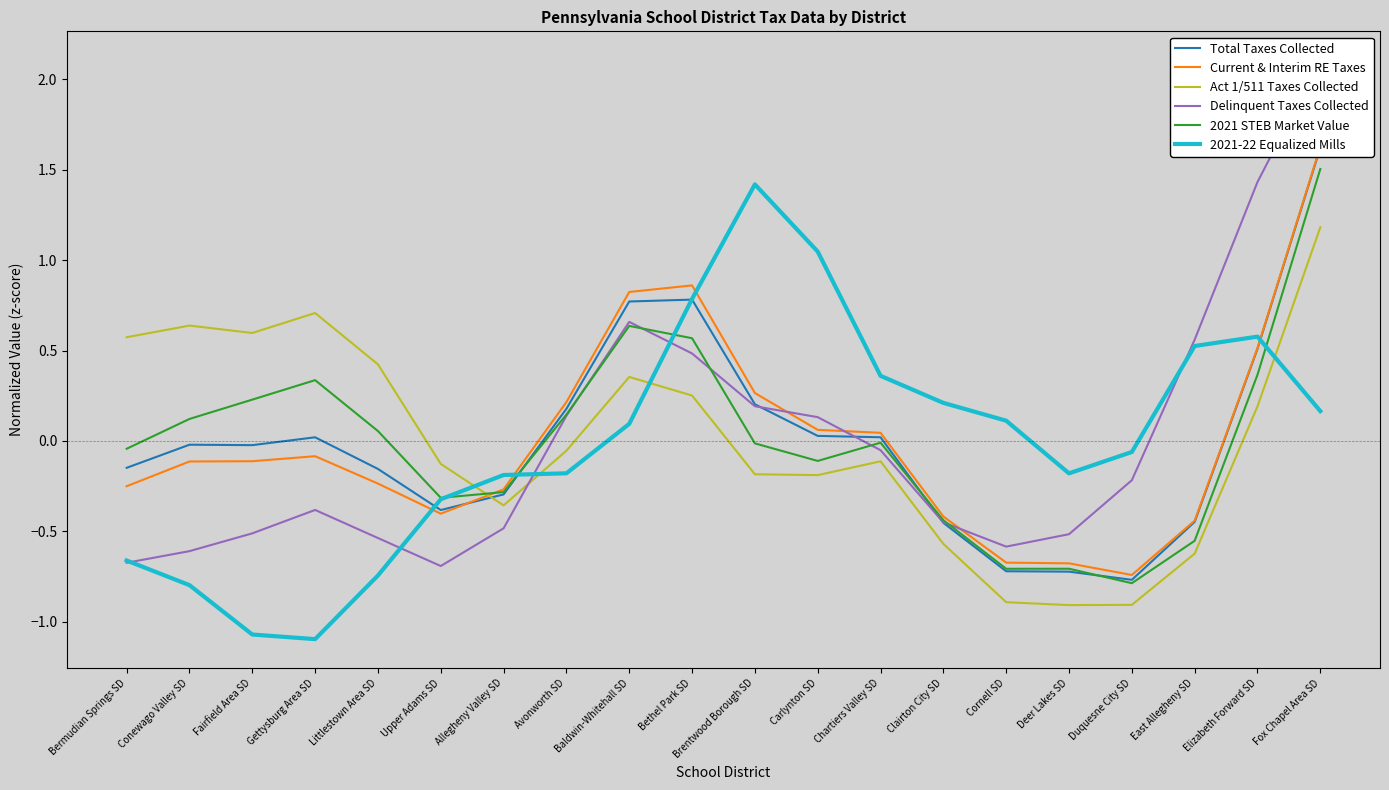

How many values in Act 1/511 Taxes Collected are below zero?

11